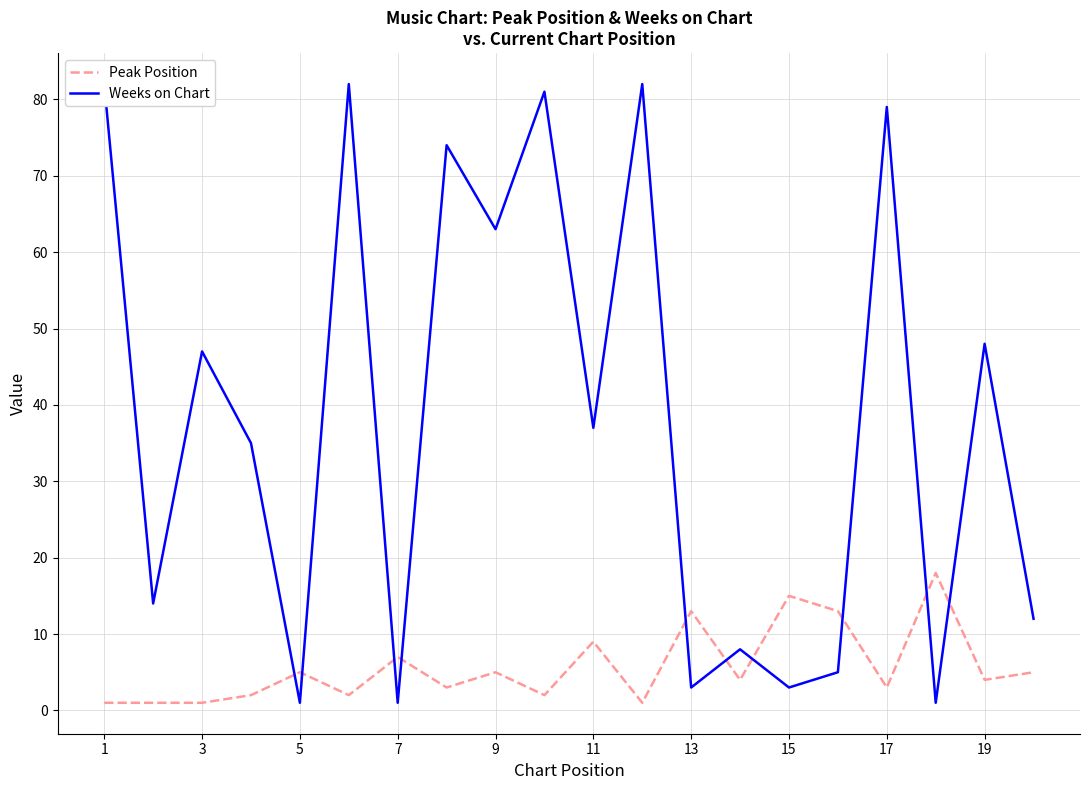

What are all the series names shown in the legend?

Peak Position, Weeks on Chart